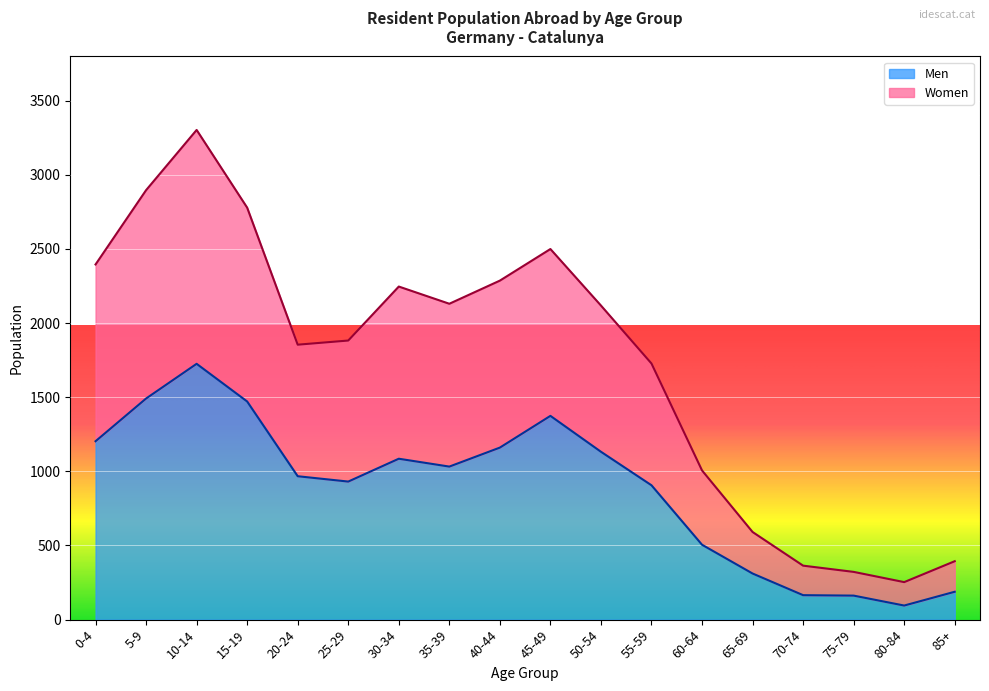

True or false: Men and Women cross at least once.

False